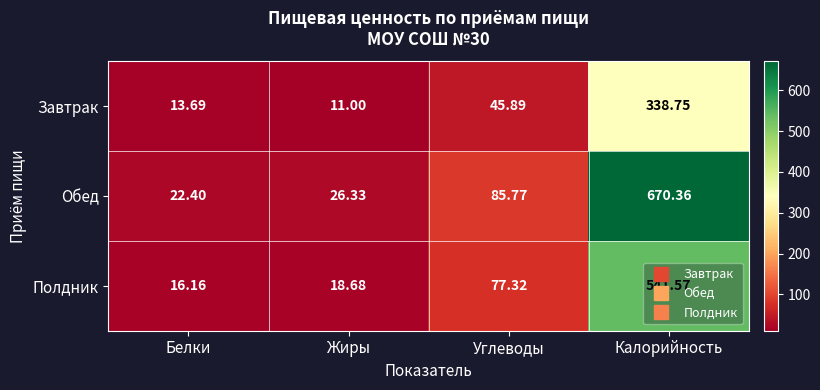

Where is Завтрак nearest to the value 174?

Углеводы